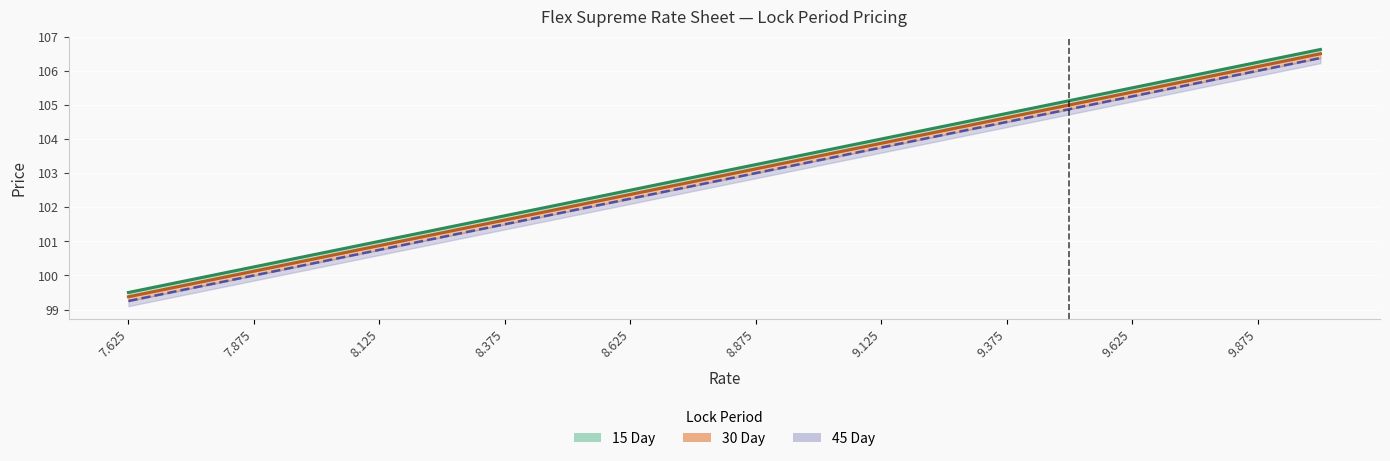

How many series are shown in this chart?

3